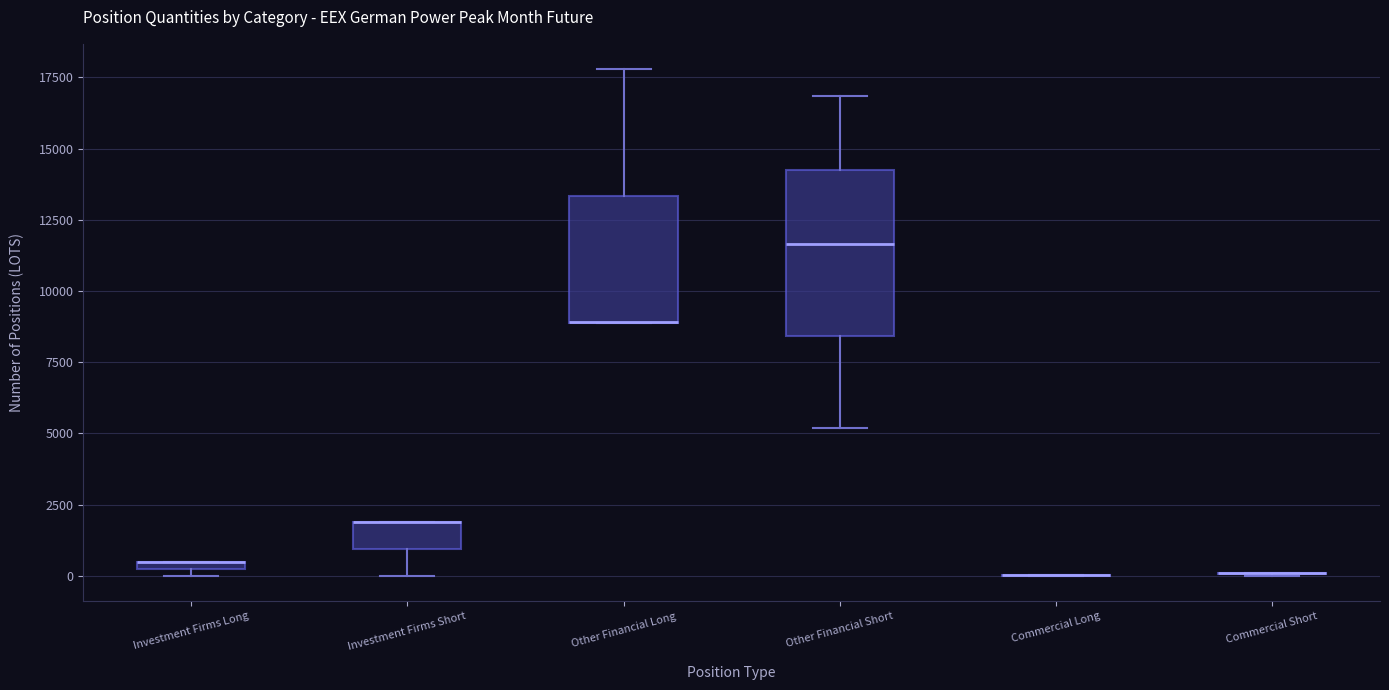

Which box is the tallest, from its lower edge to its upper edge?

Other Financial Short